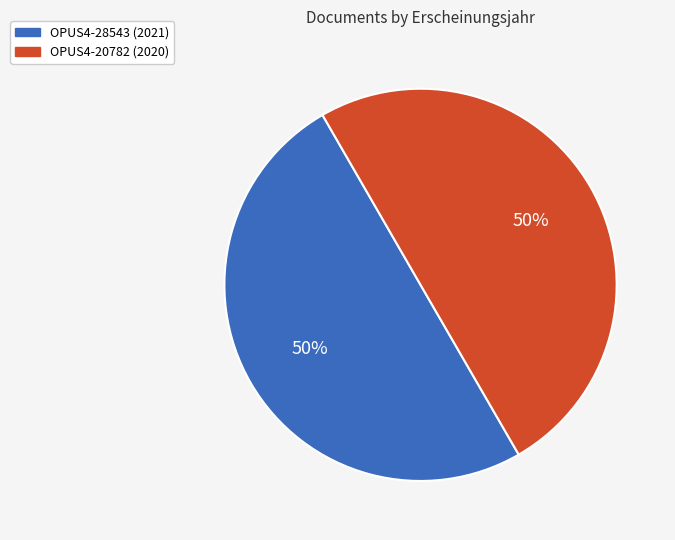

The OPUS4-20782 slice represents 50% of the pie. True or false?

True